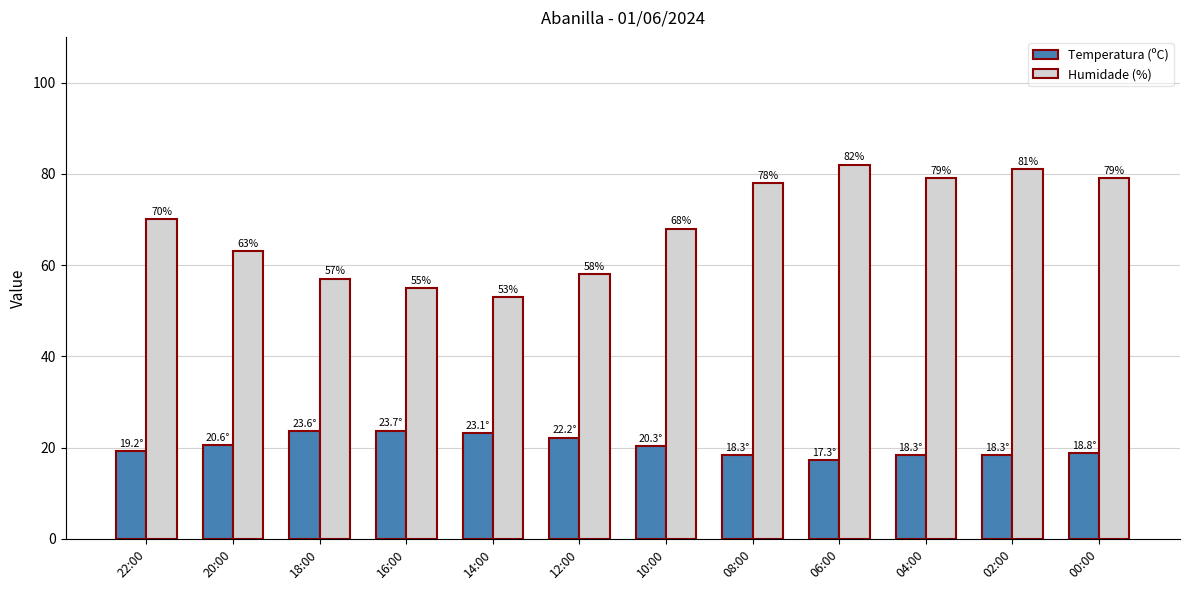

Is the value of Temperatura (ºC) at 14:00 greater than the value of Humidade (%) at 22:00?

No